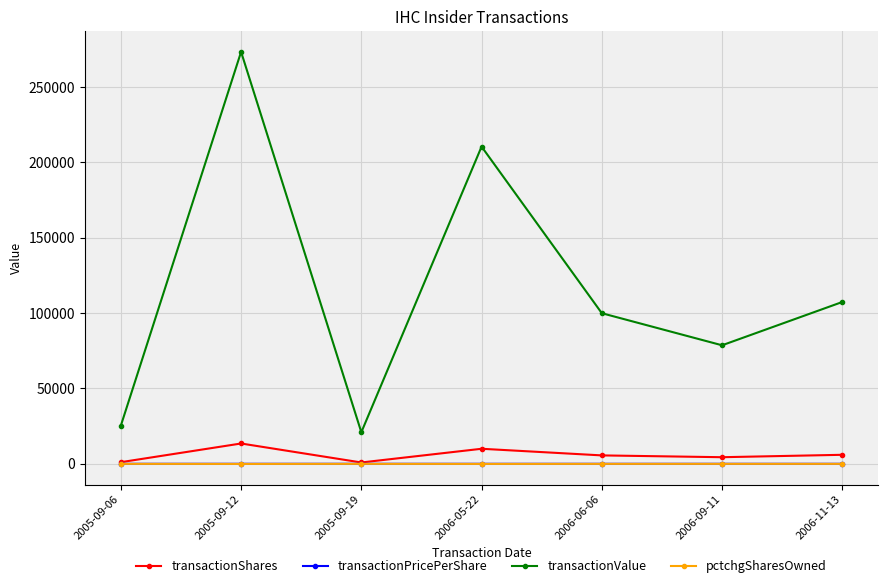

What is the sum of the transactionValue values at 2006-09-11 and 2005-09-12?

352056.0